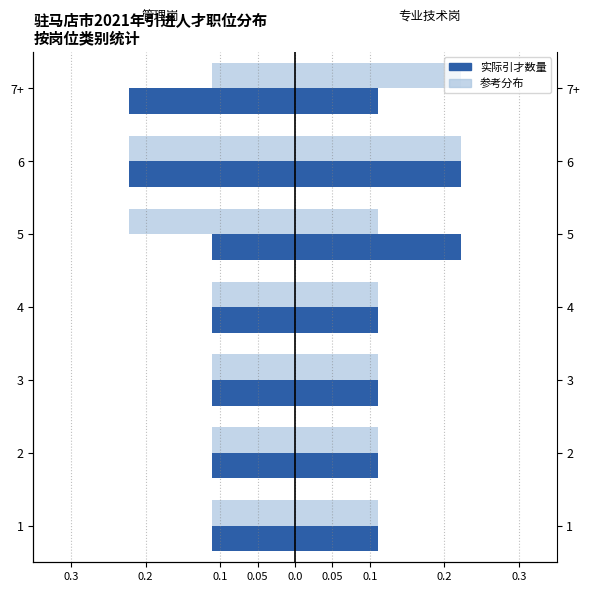

How many data points does each series have?

7